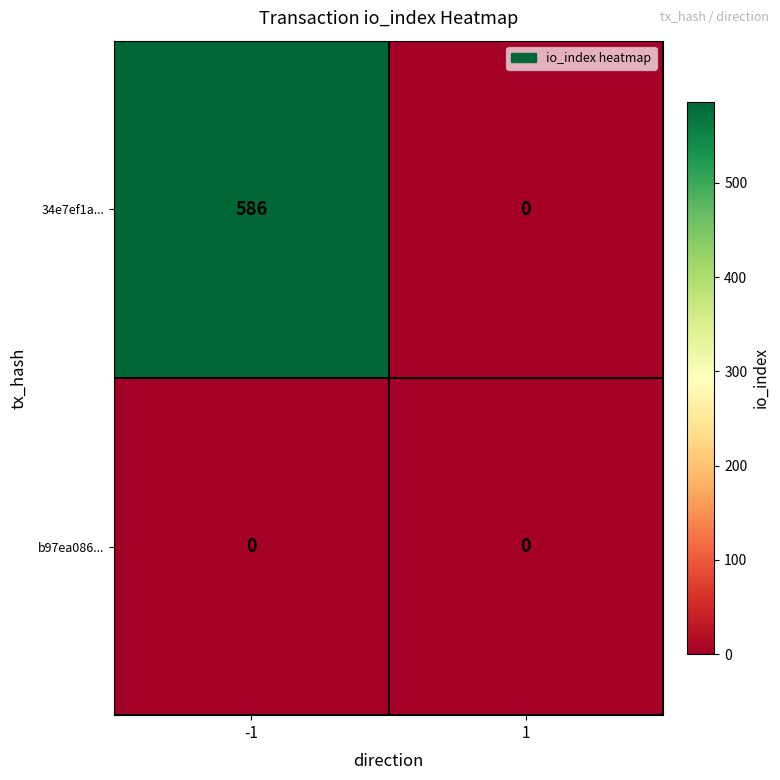

At how many categories does at least one series exceed 138?

1